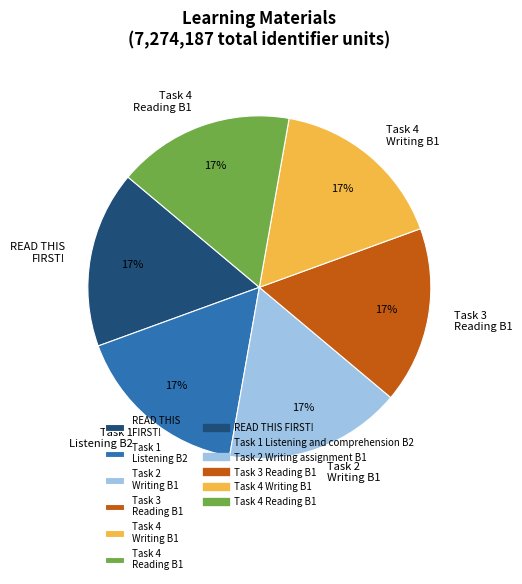

To the nearest percent, what is the average slice percentage?

17%